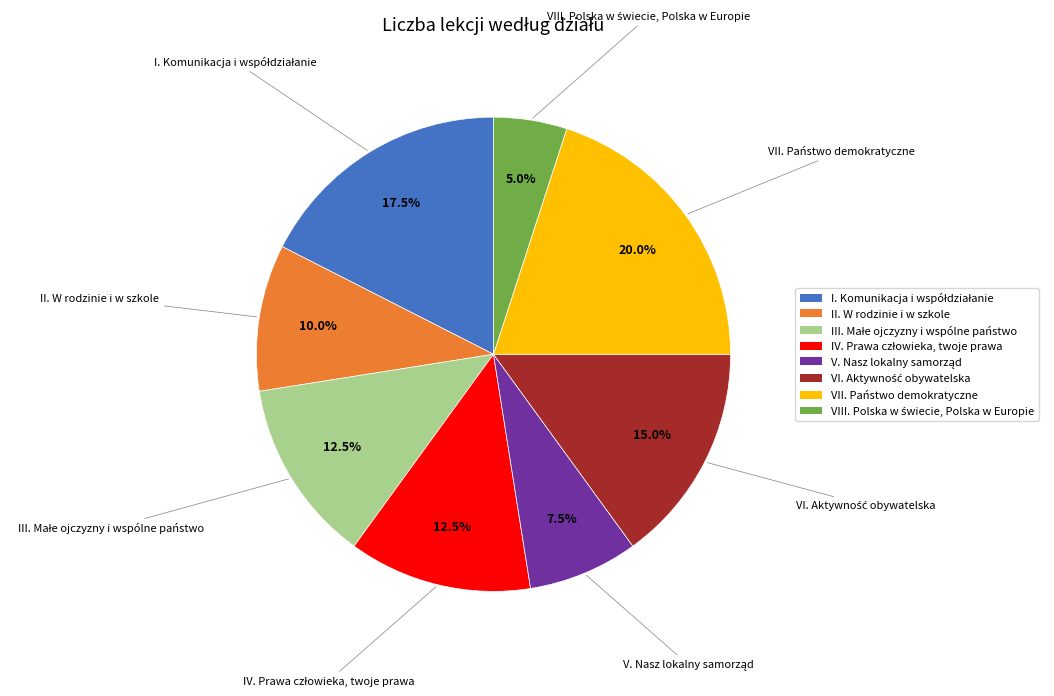

Is there any slice that represents more than half of the pie?

No